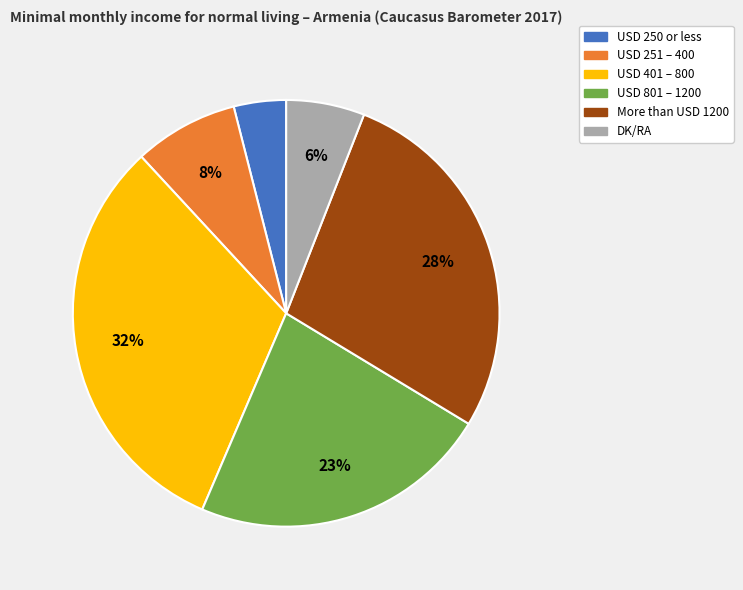

Does USD 801 – 1200 represent more than half of the total?

No